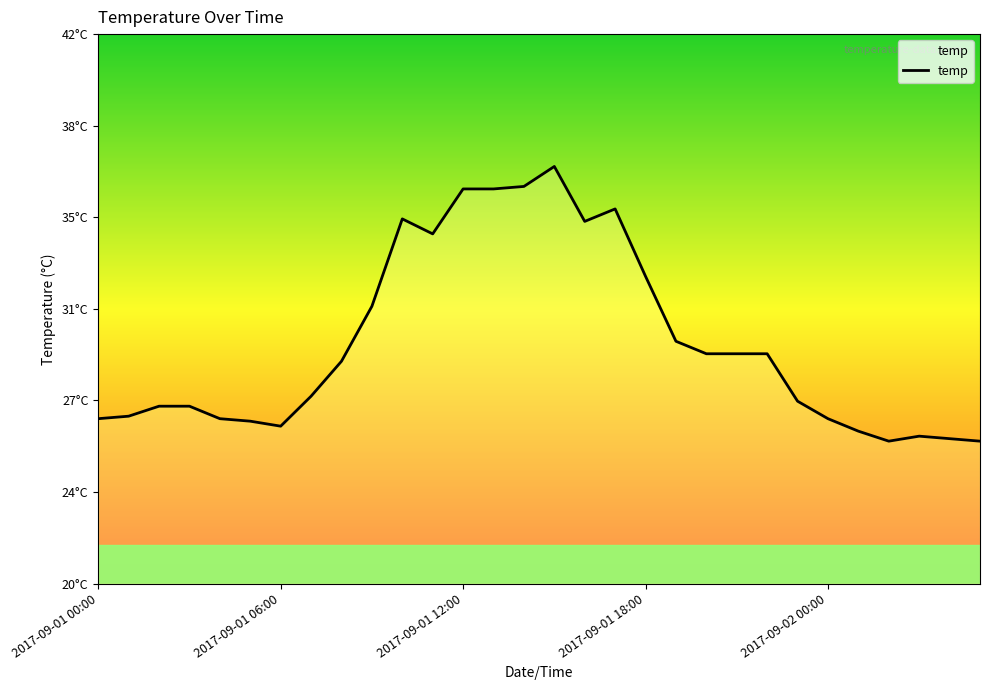

What is the sum of all values?

889.4